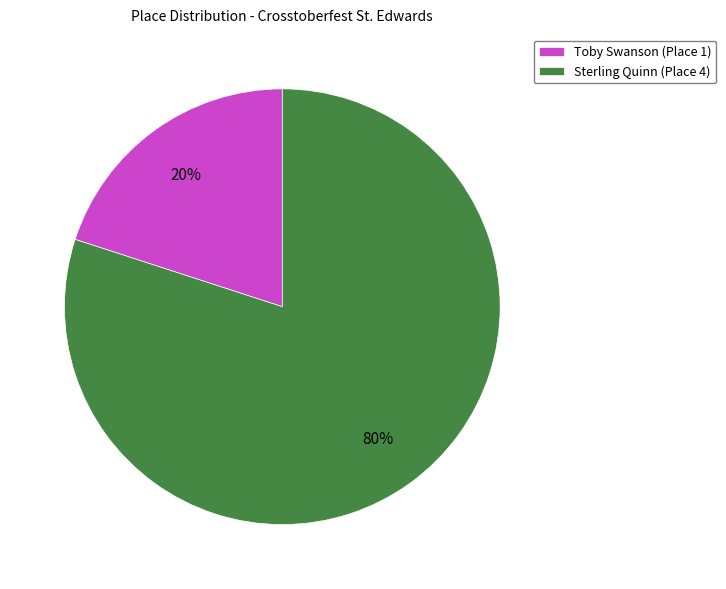

Which has a higher value, Toby Swanson or Sterling Quinn?

Sterling Quinn